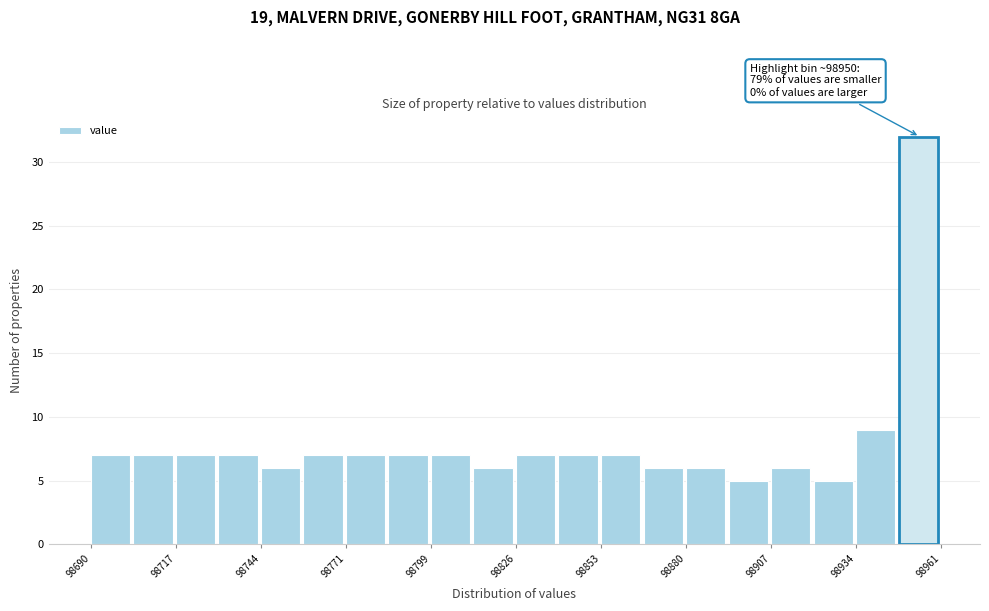

Read against the x-axis, roughly where is the centre of the tallest bar?

98955